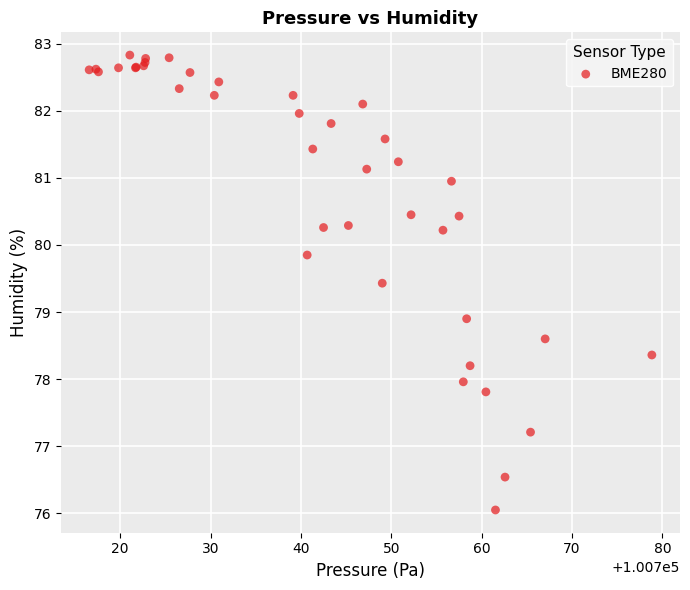

What Y value in the scatter plot is closest to 79?

78.9